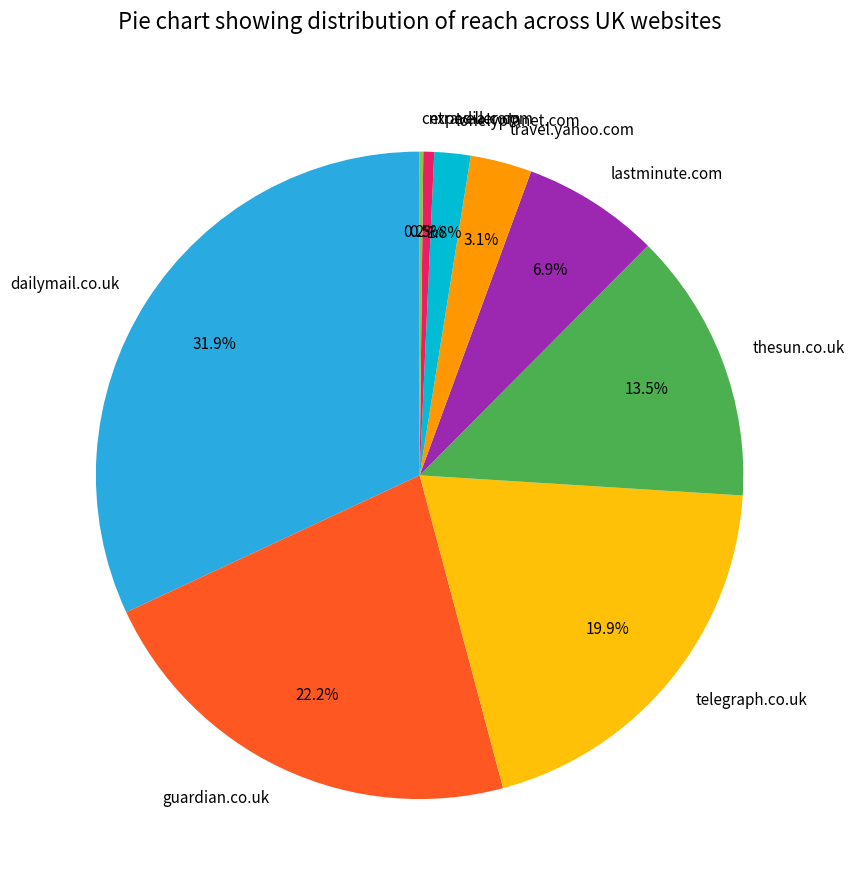

Does expedia.com account for over 50% of the chart?

No